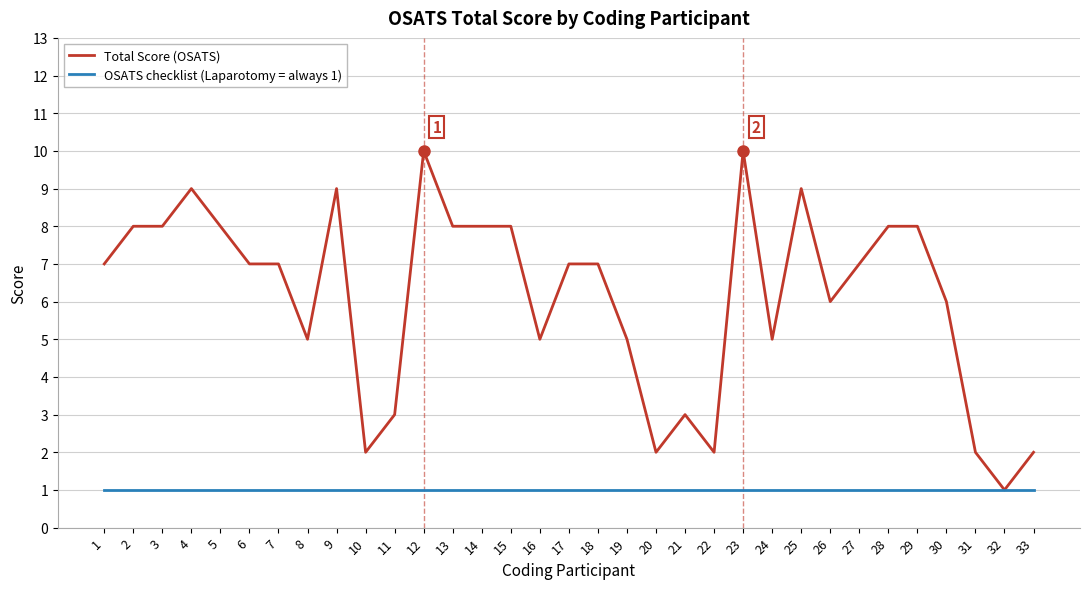

Count the Total Score (OSATS) values in the range 5 to 8.

20